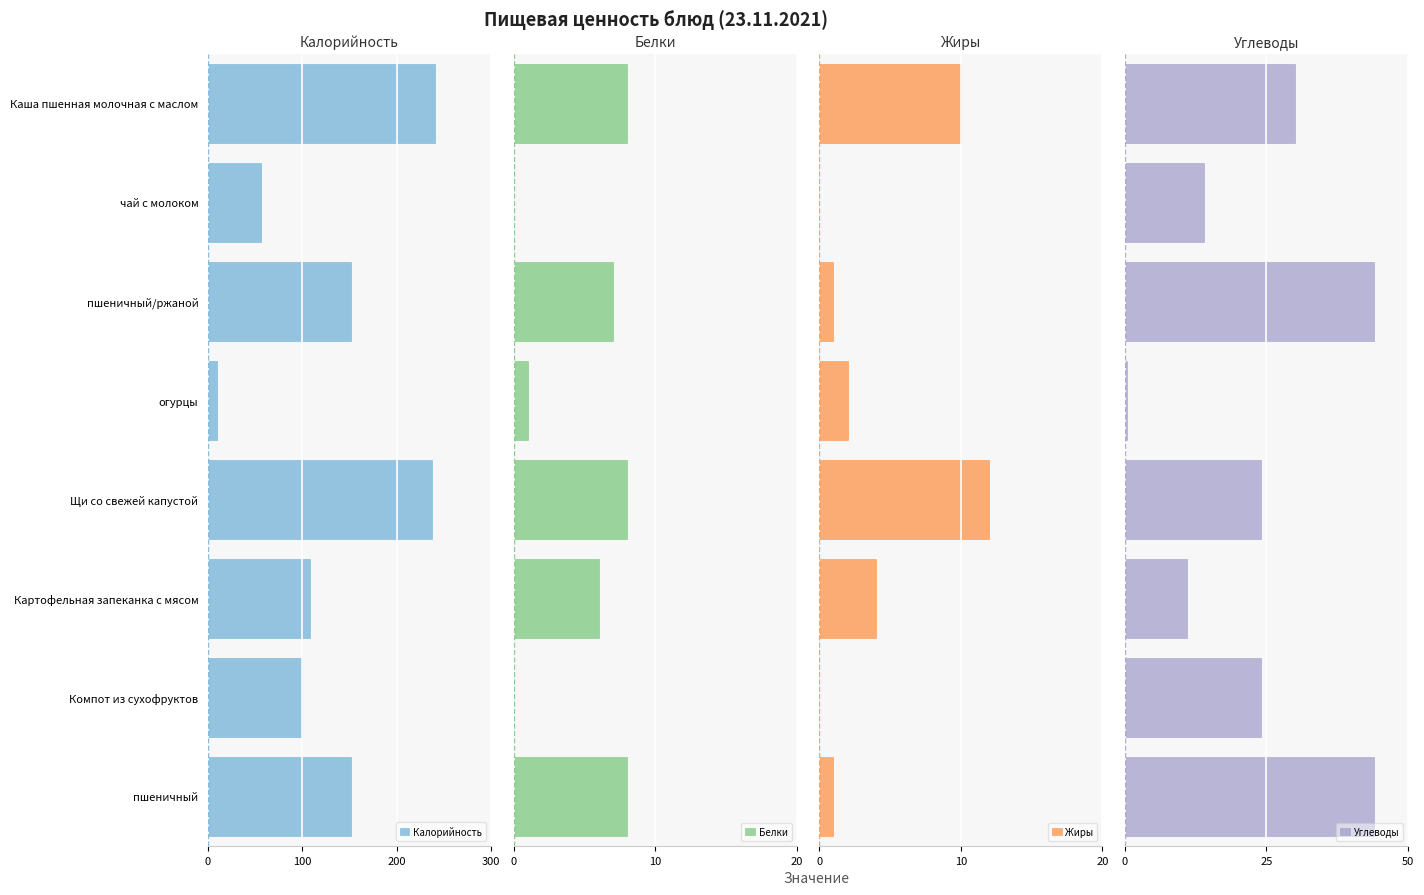

What is the sum of the Калорийность values at Компот из сухофруктов and огурцы?

110